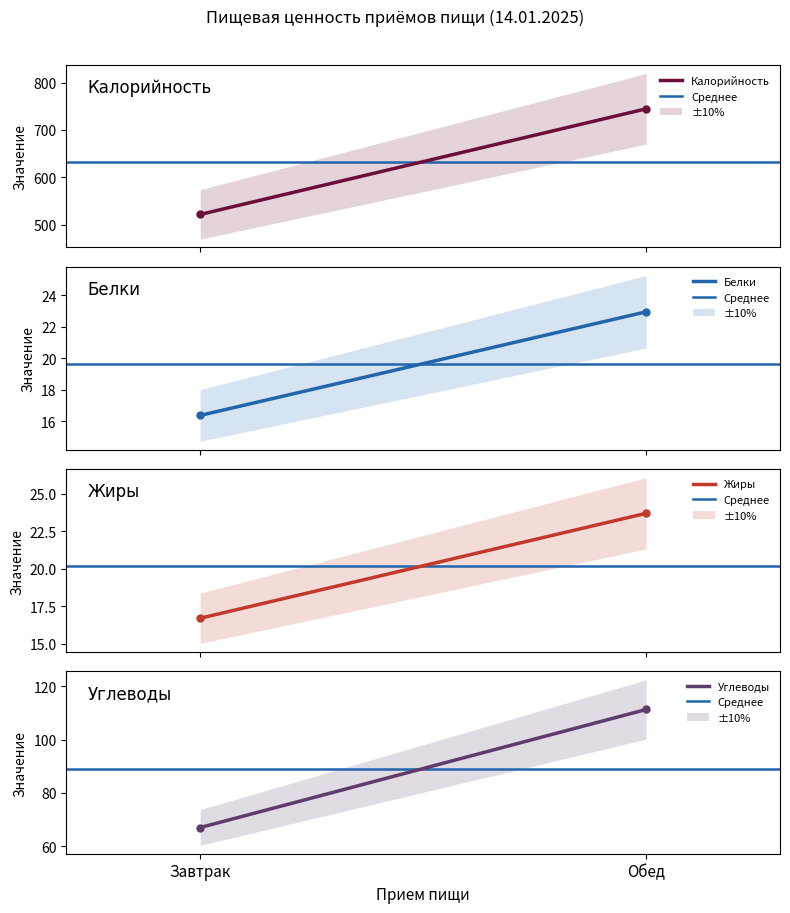

What is the spread (max minus min) of values at Обед?

721.6